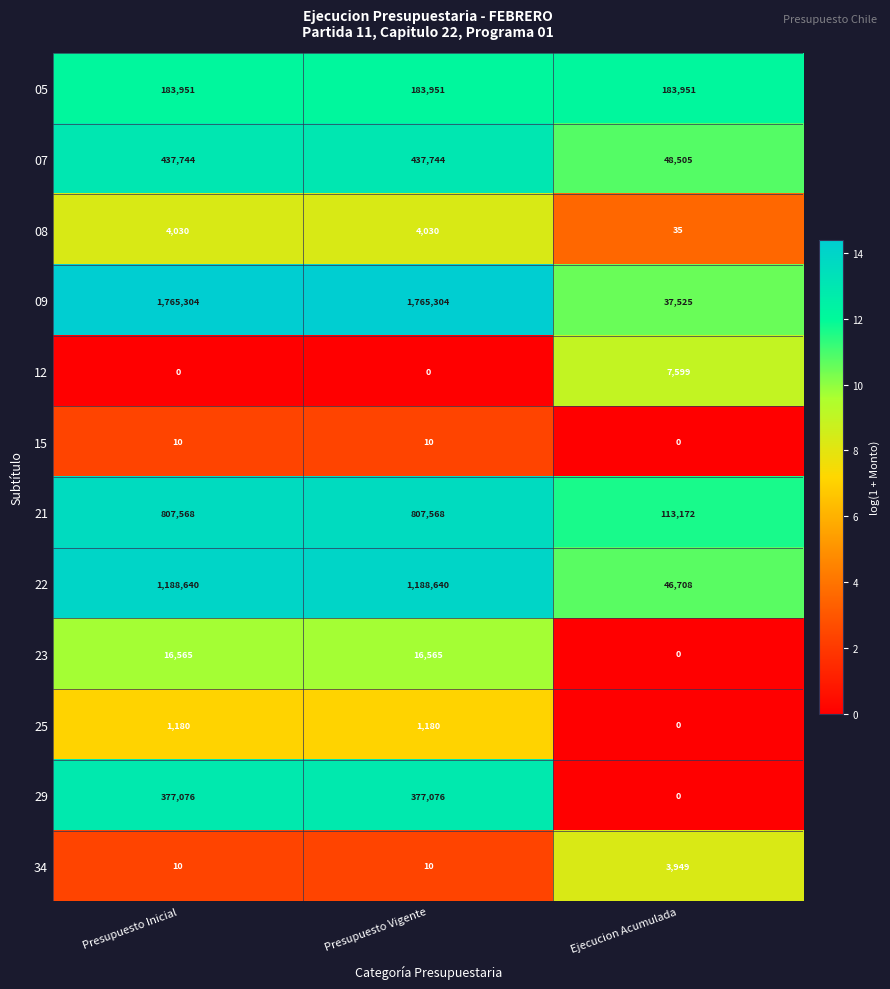

What value does the 08 series have at Presupuesto Vigente, to the nearest 100?

4000